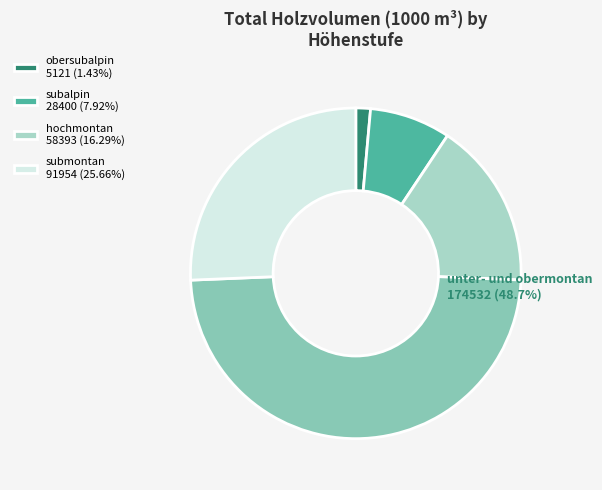

Count the number of slices in the pie.

5